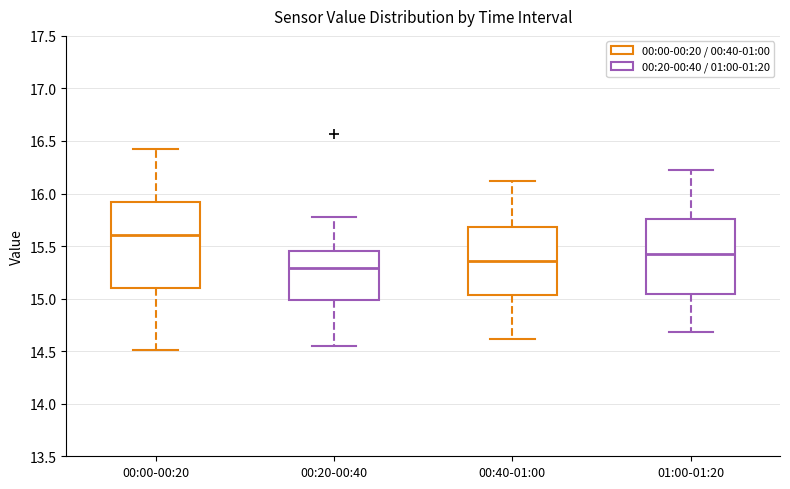

Which box is the tallest, from its lower edge to its upper edge?

00:00-00:20